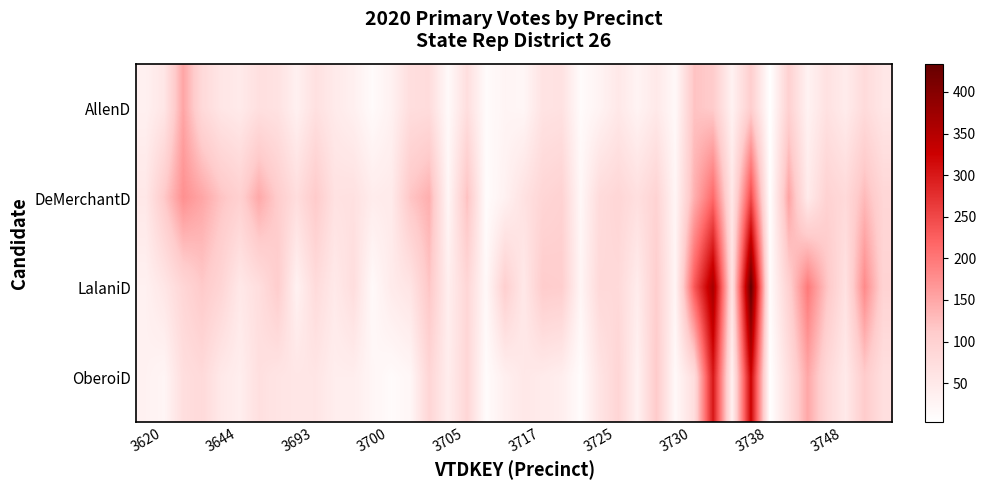

What is the smallest value displayed?

3